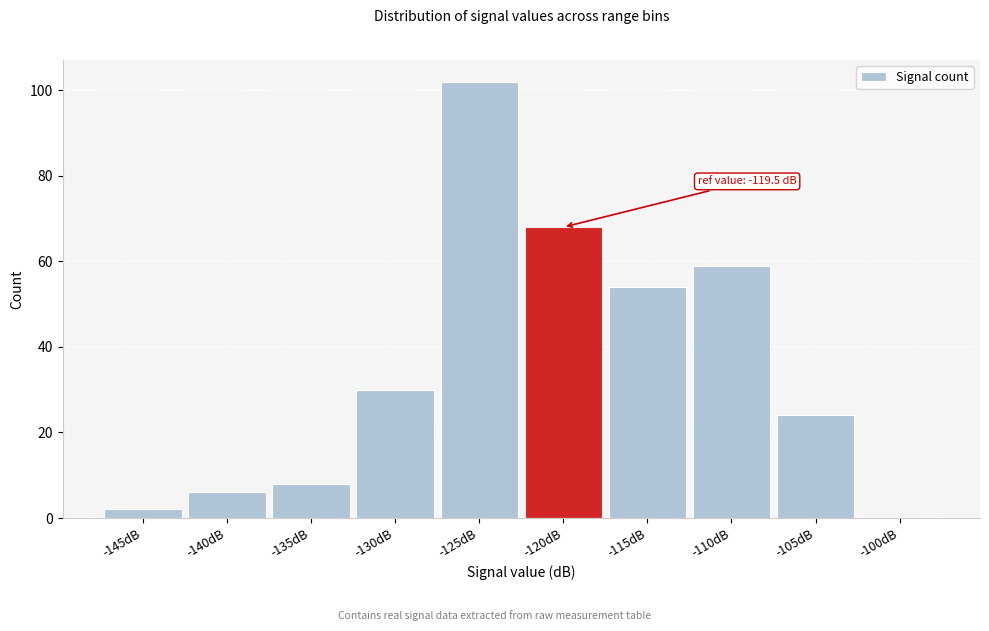

Reading left to right, transcribe all the data shown in this chart.

-145dB=2	-140dB=6	-135dB=8	-130dB=30	-125dB=102	-120dB=68	-115dB=54	-110dB=59	-105dB=24	-100dB=0